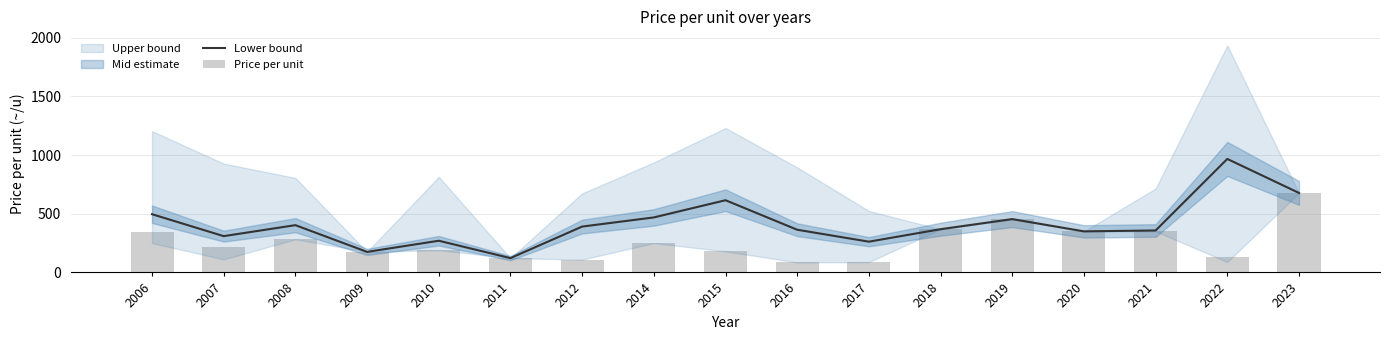

At which label does Lower bound reach its minimum?

2011